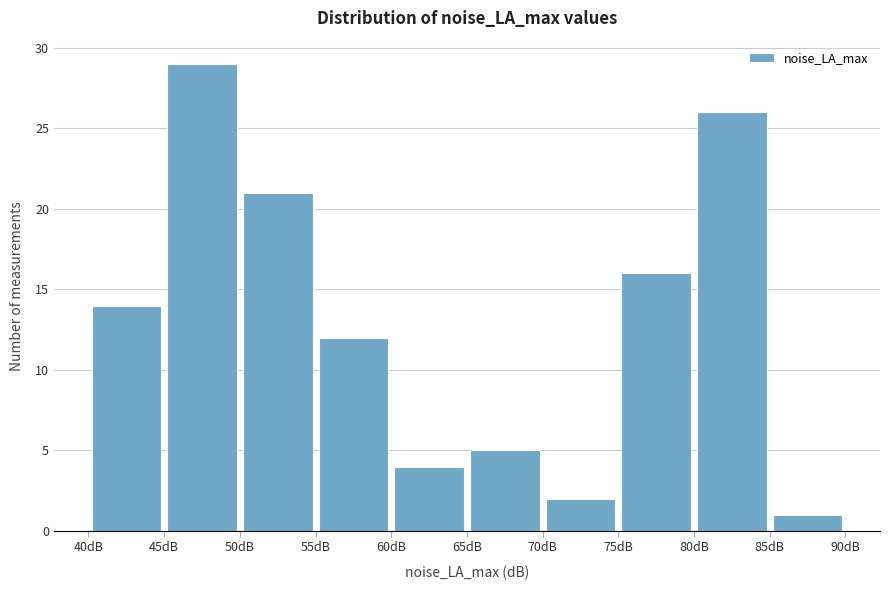

Which range on the x-axis has the tallest bar?

45 to 50